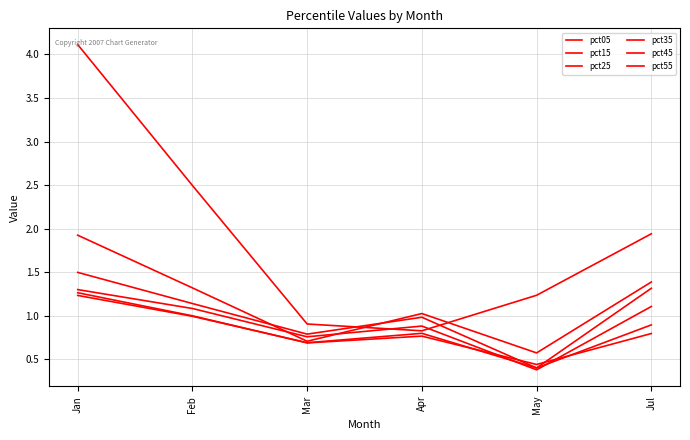

After their last crossing, which series has the higher values: pct05 or pct15?

pct05